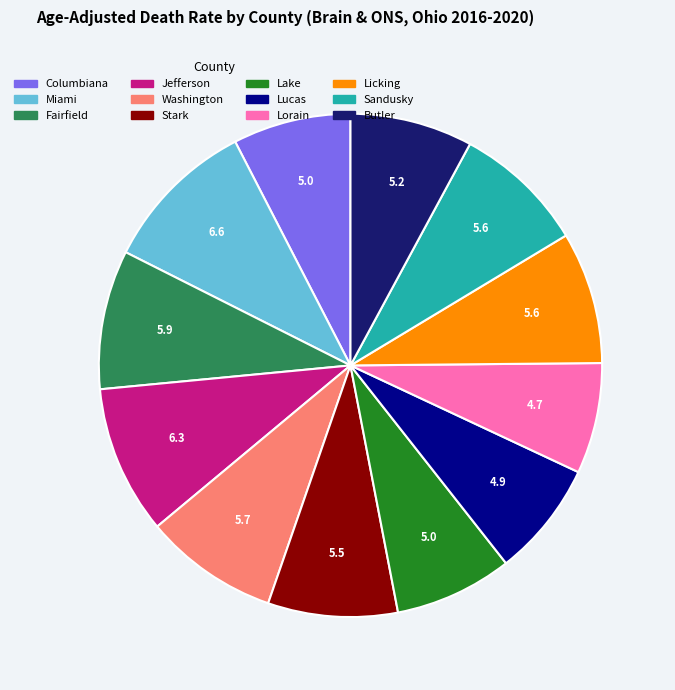

Do Sandusky and Jefferson together represent more than half of the pie?

No